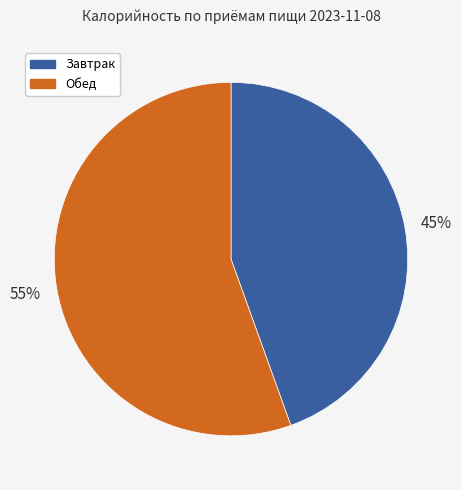

Between Обед and Завтрак, which is larger?

Обед